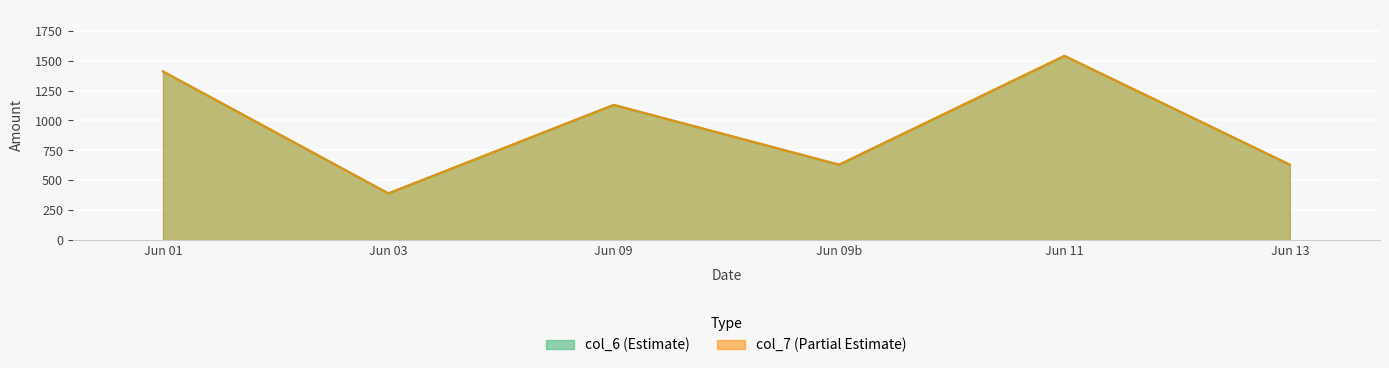

At which category does the chart reach its peak across all series?

Jun 11